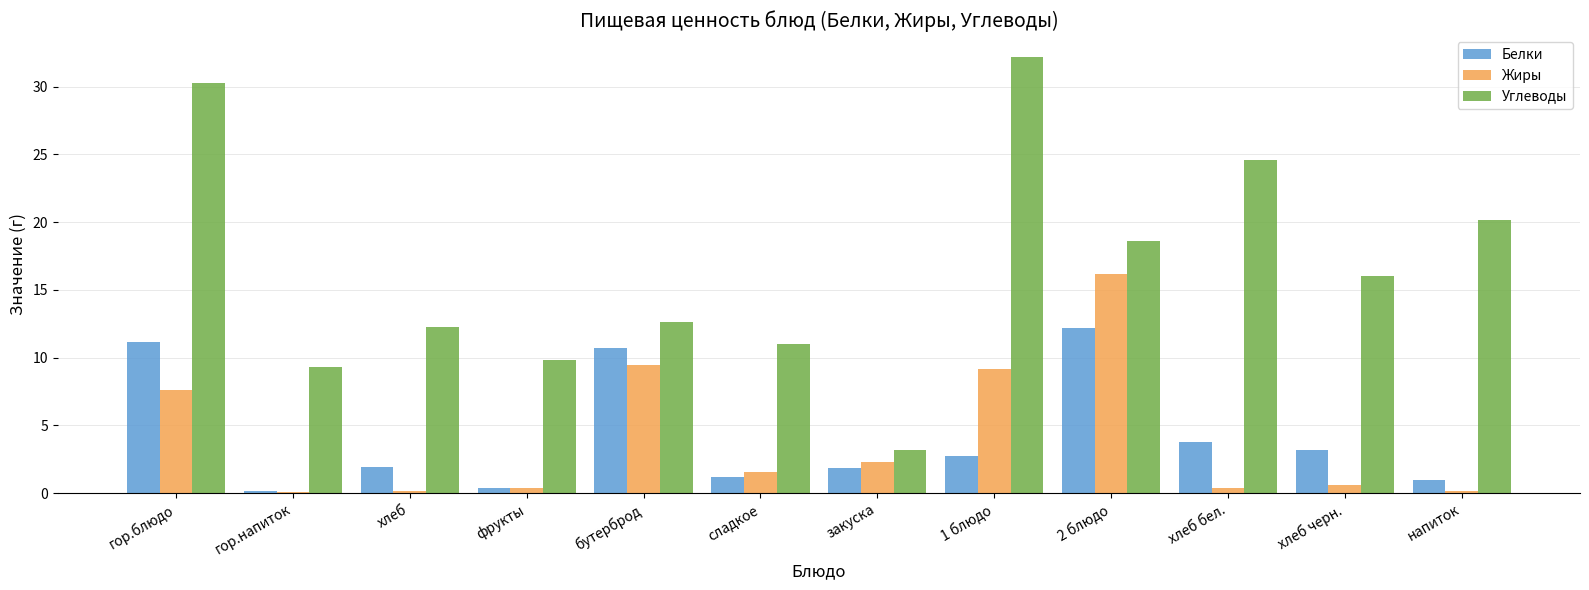

Which series has the widest spread of values?

Углеводы